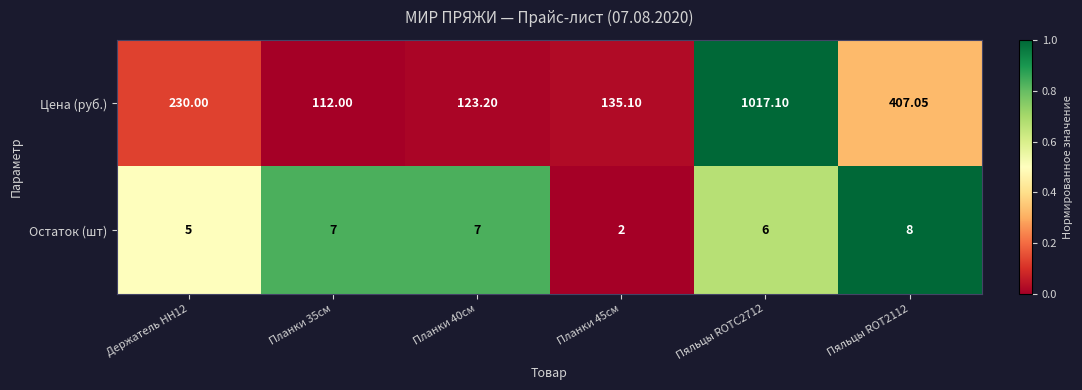

What is the total value across all series at Планки 40см?

130.2